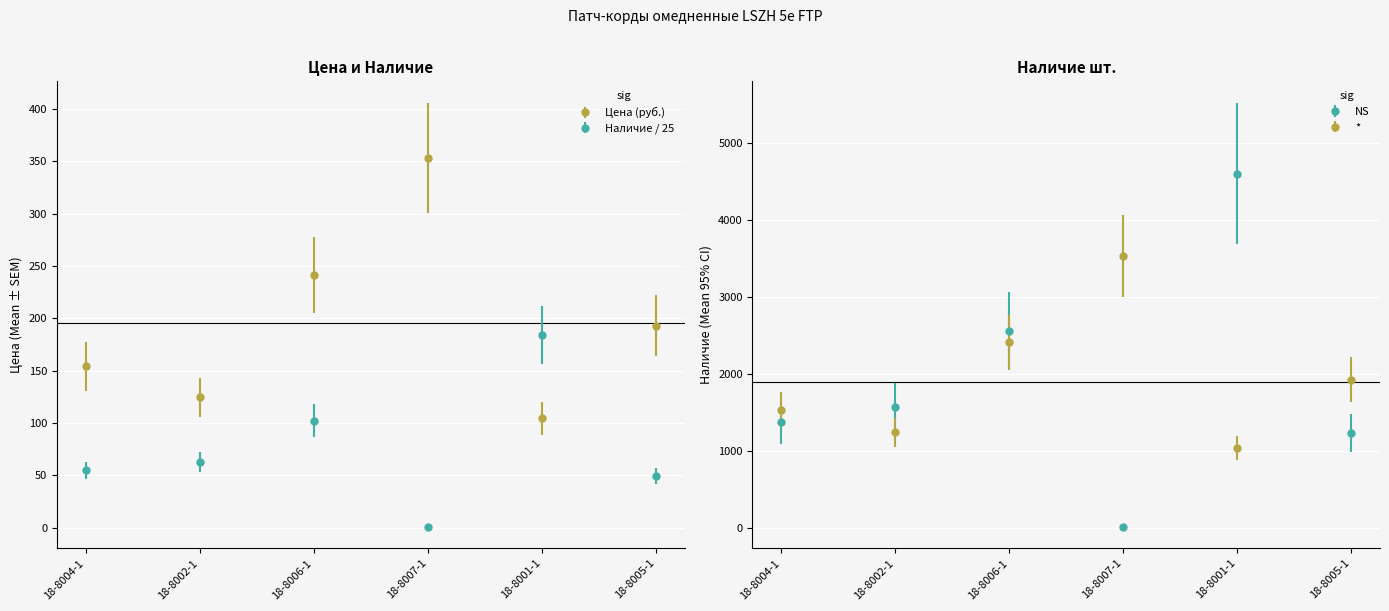

Which has a higher value, 18-8005-1 or 18-8001-1?

18-8005-1